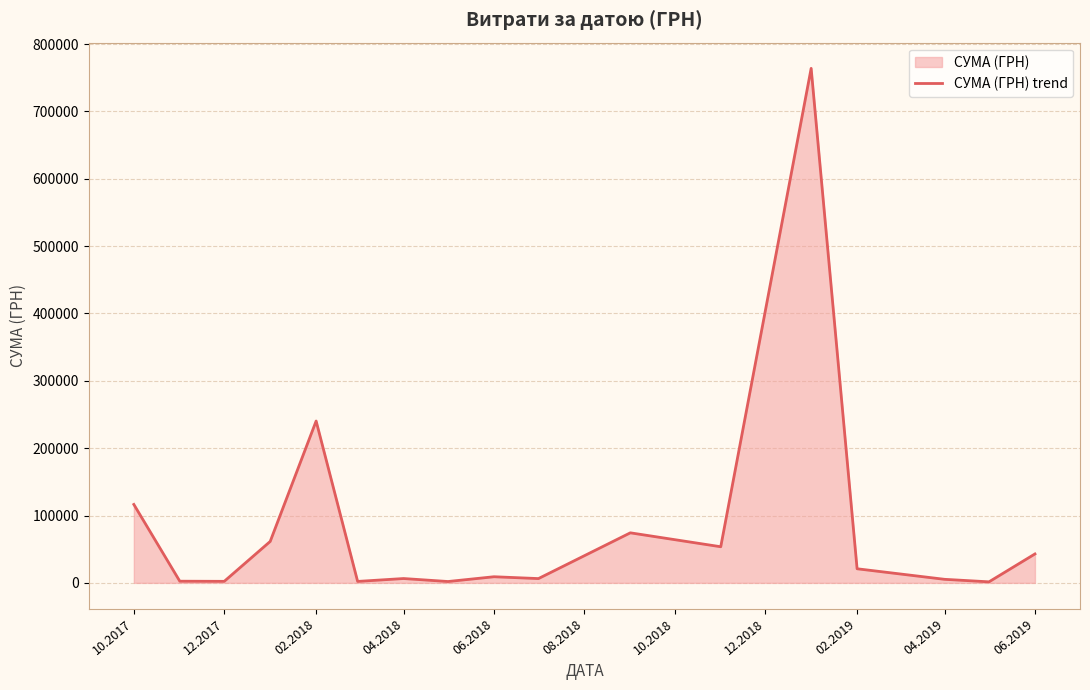

Is it true that the value at 10.2017 is 116458.5?

True